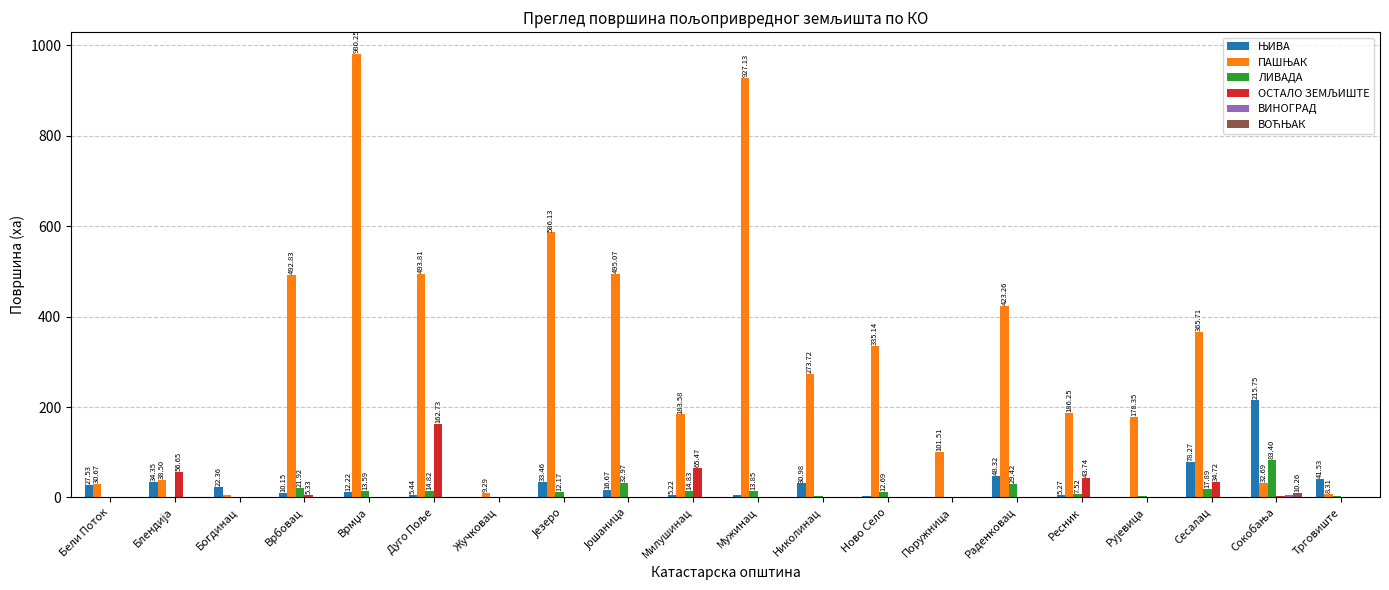

Are the bars grouped side by side (vs. stacked)?

Yes